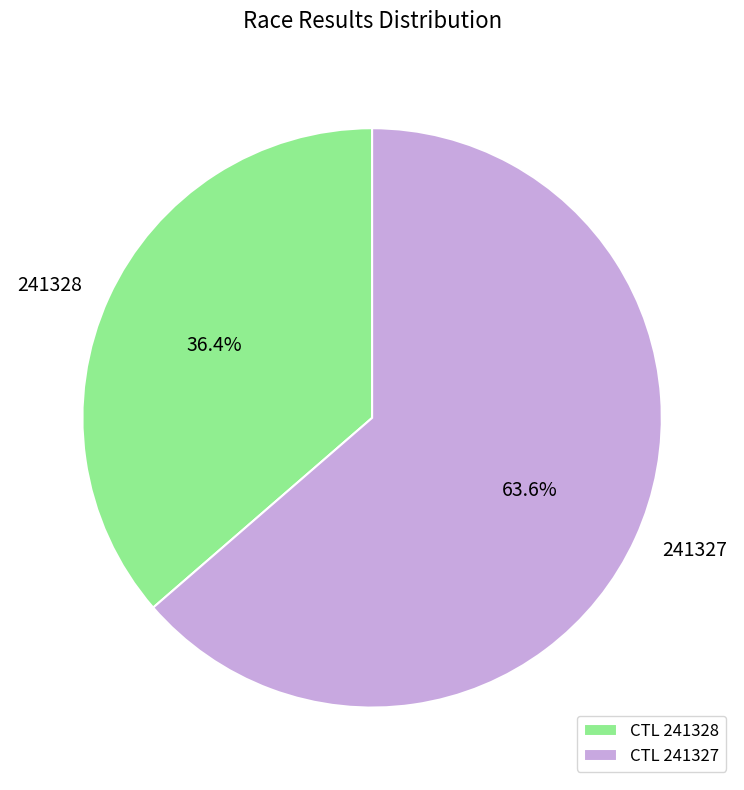

How many segments does this pie chart have?

2